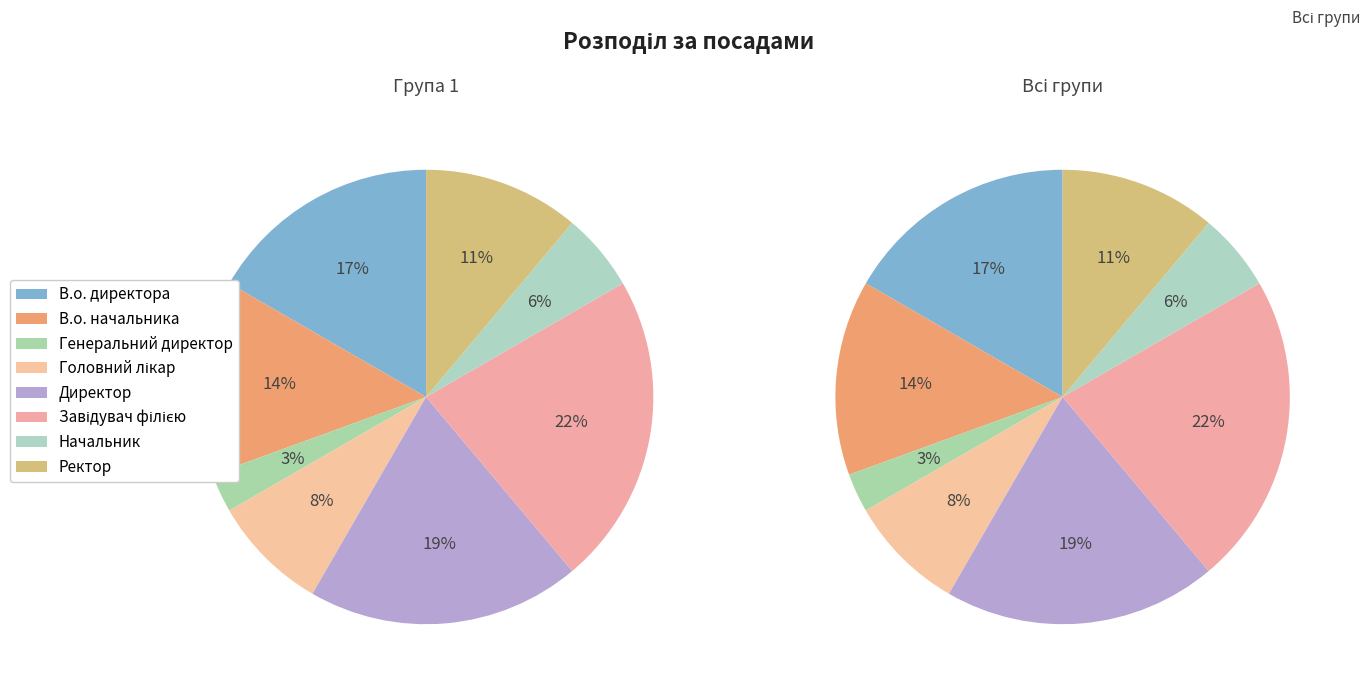

Does Начальник represent more than half of the total?

No